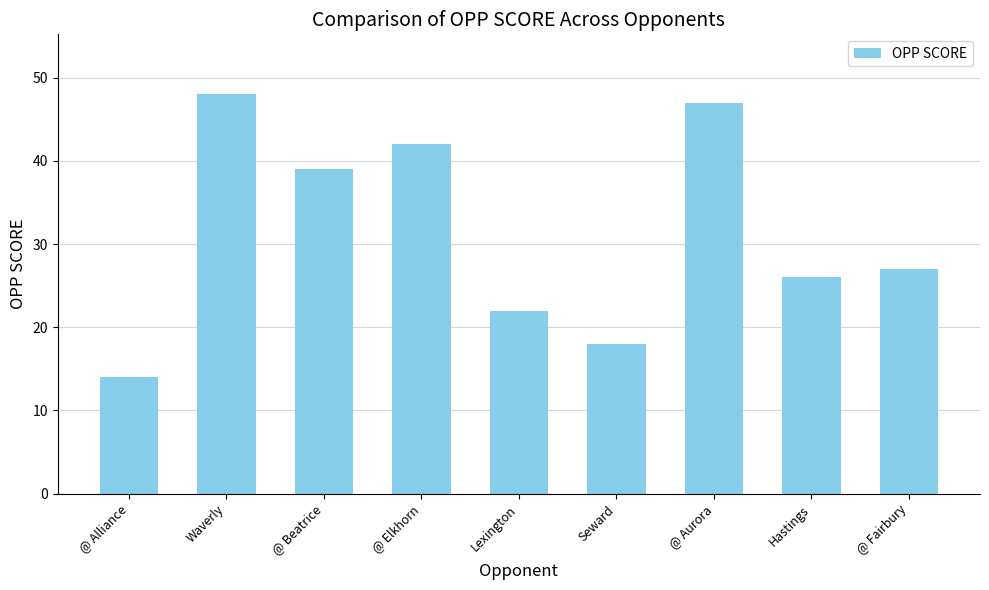

The chart shows a value of 70 at @ Elkhorn. True or false?

False